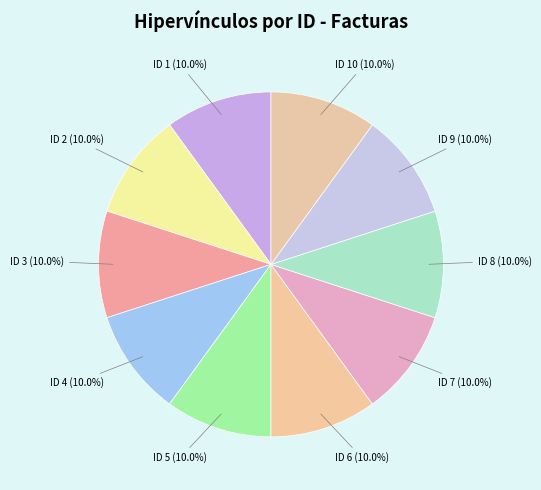

Does any single category account for the majority?

No